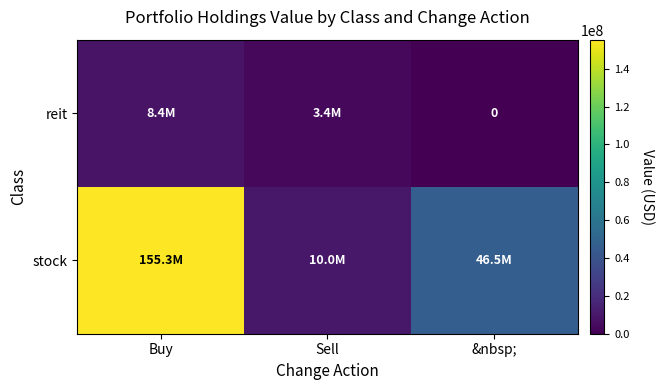

Which series has the largest total across all categories?

stock